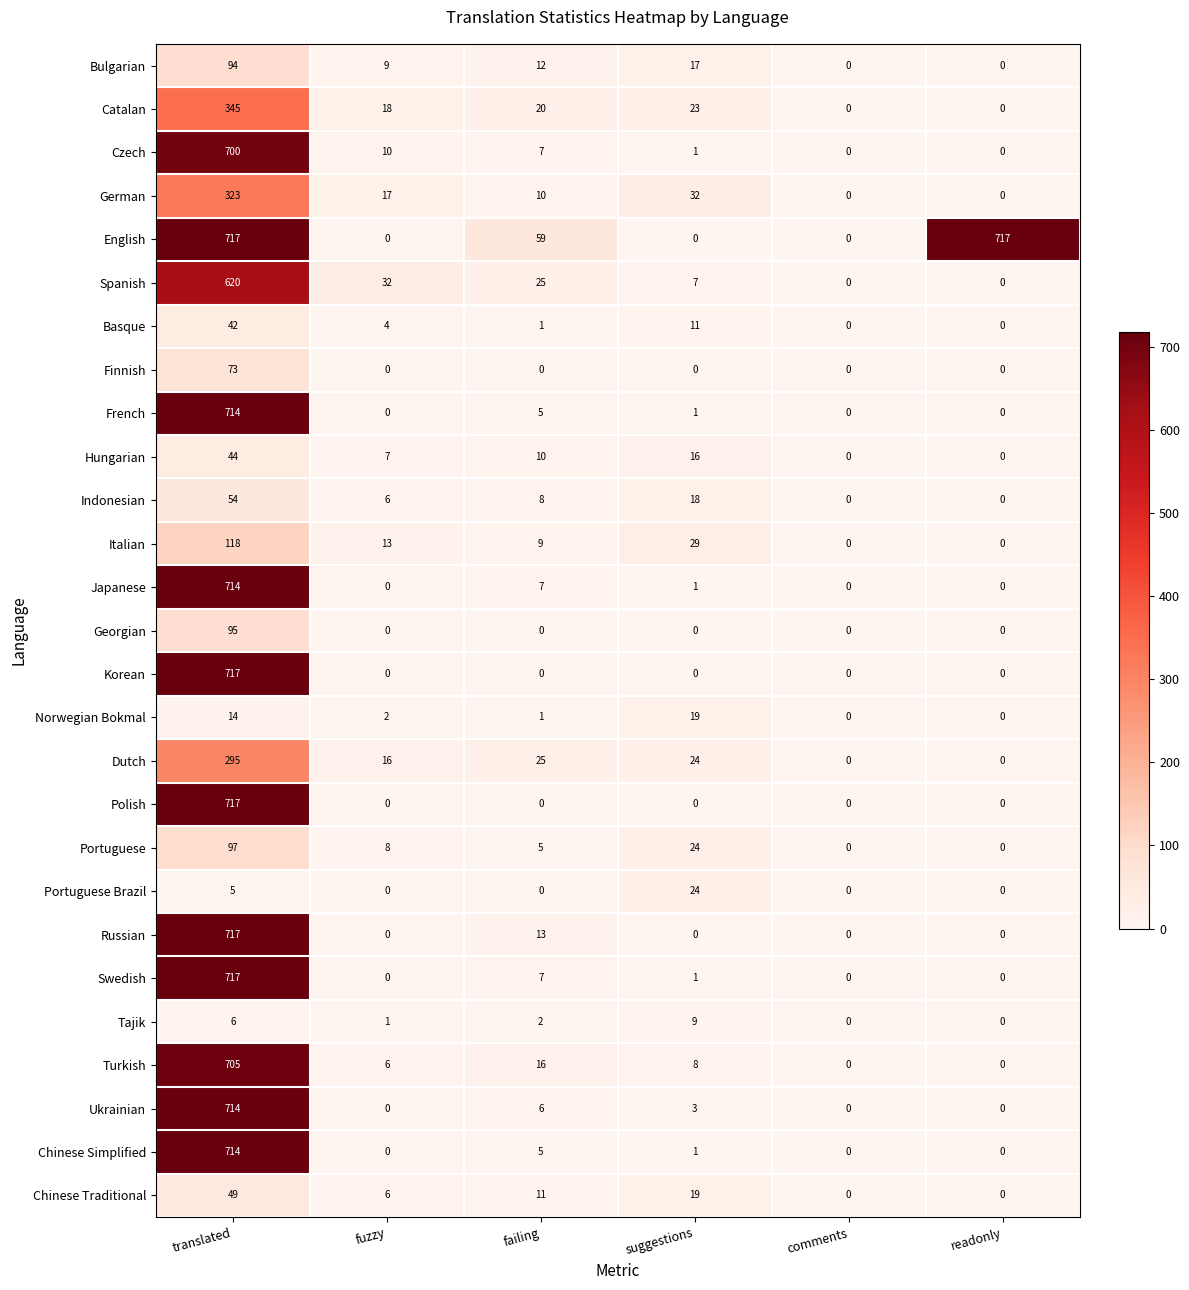

The Catalan series shows 18 at fuzzy. True or false?

True